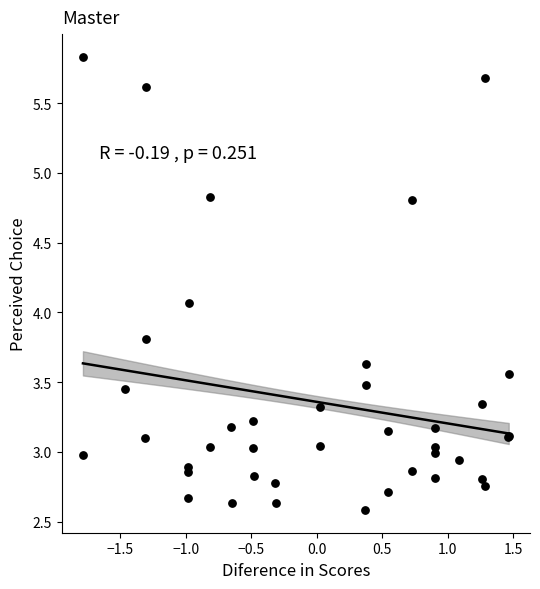

What Y value in the scatter plot is closest to 4?

4.1